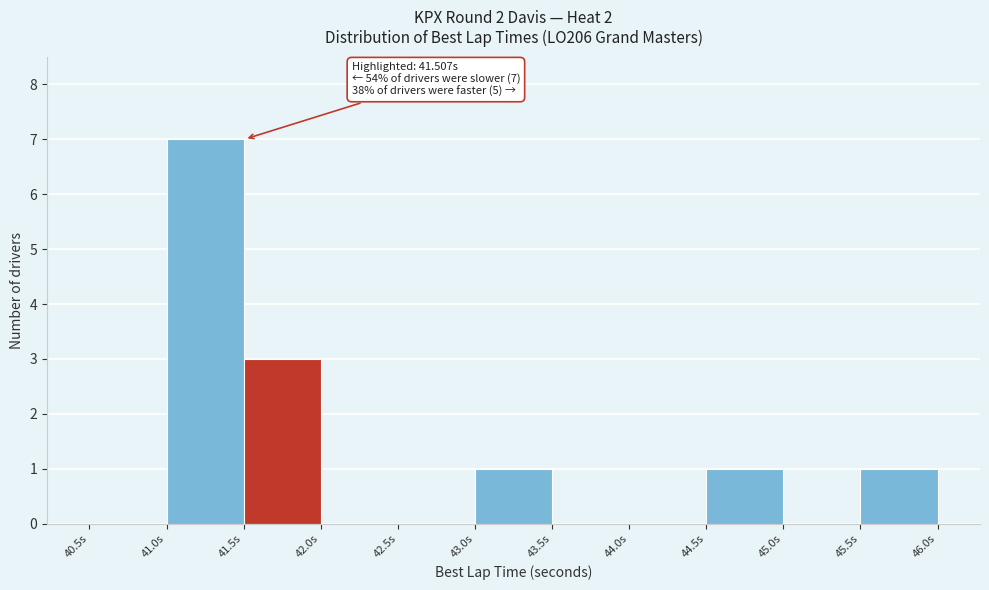

Which range on the x-axis has the tallest bar?

41.0 to 41.5